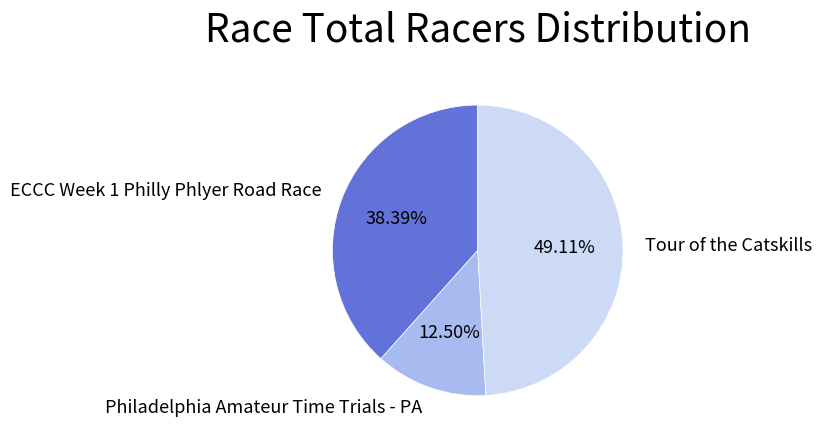

Rank the categories by value from highest to lowest.

Tour of the Catskills, ECCC Week 1 Philly Phlyer Road Race, Philadelphia Amateur Time Trials - PA